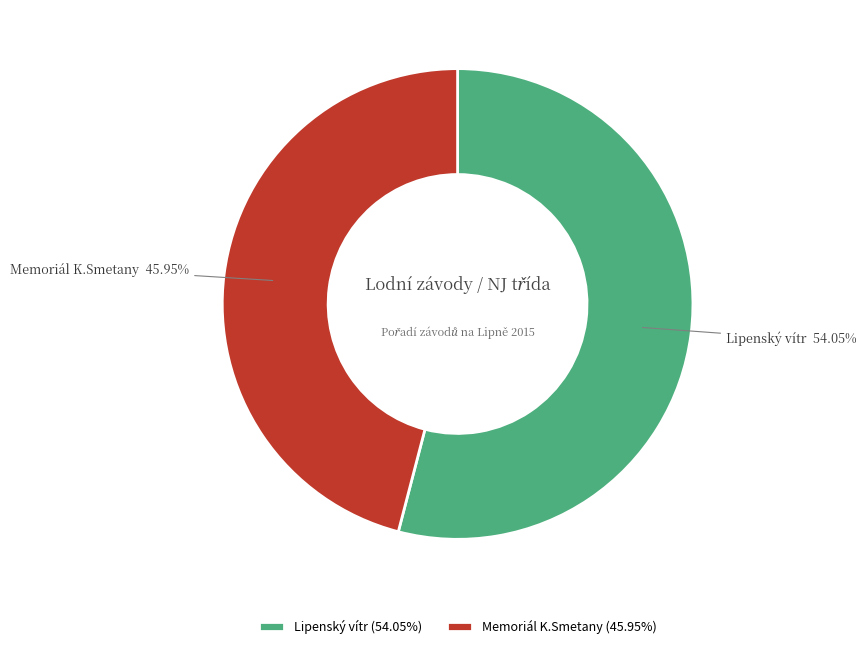

What is the ratio of the value at Lipenský vítr to the value at Memoriál K.Smetany?

1.2